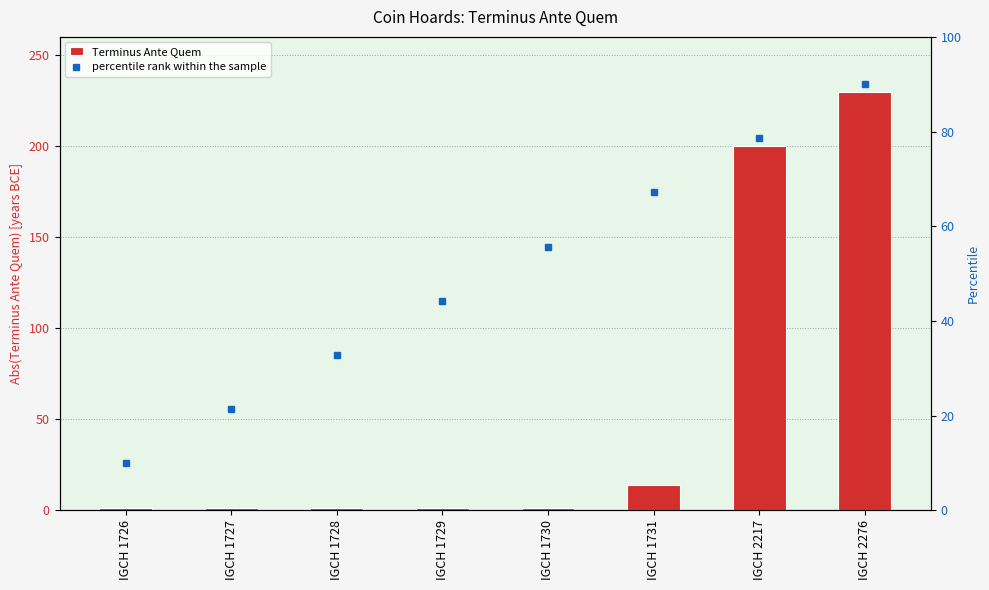

Which label corresponds to the largest value in the chart?

IGCH 2276